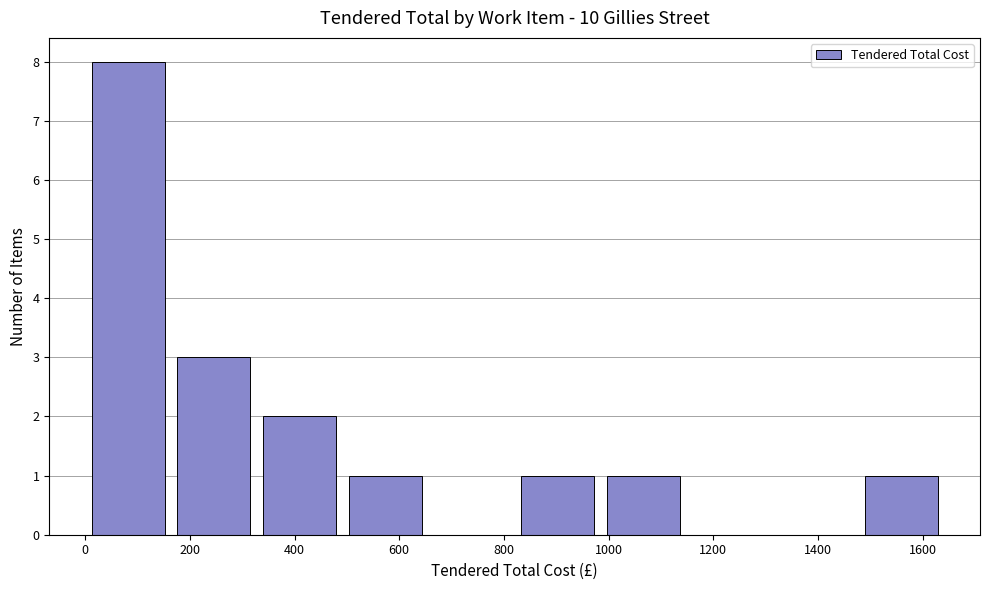

Which range on the x-axis has the tallest bar?

0 to 160